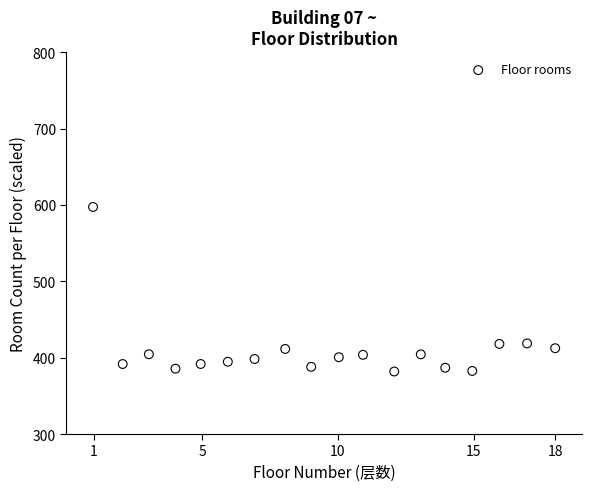

What is the range of Y values (max minus min)?

215.4